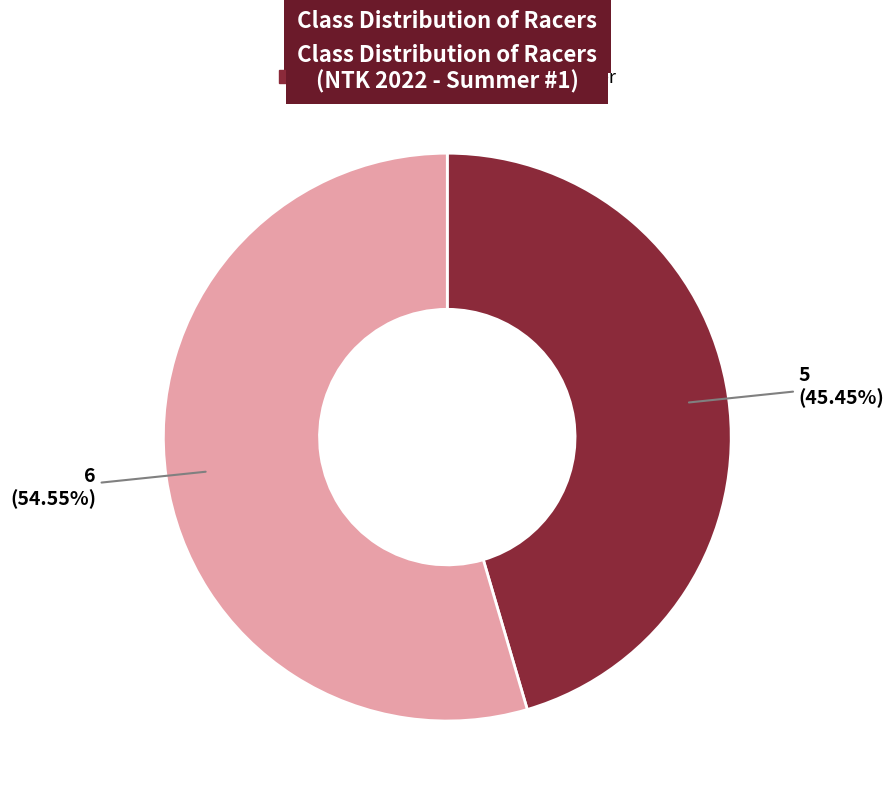

Which category accounts for the majority?

100cc Master